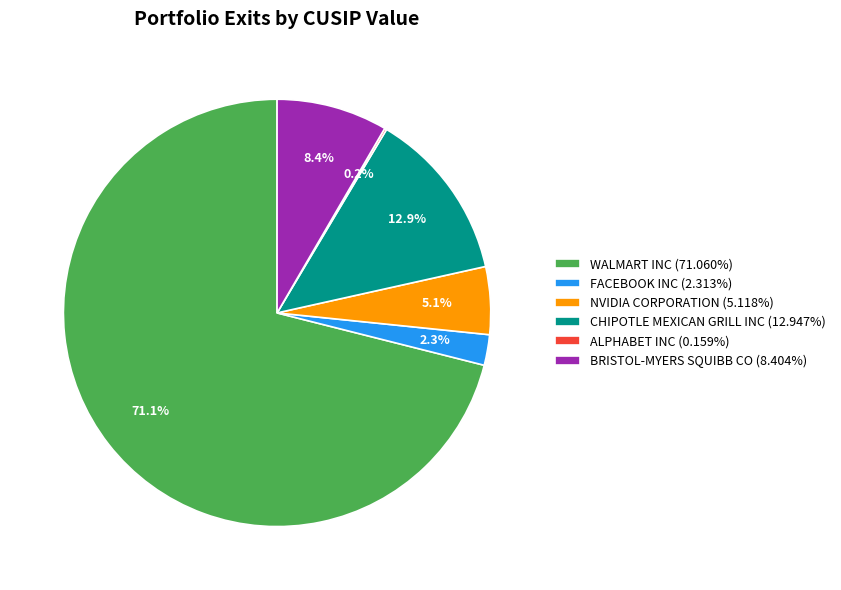

Which has a higher value, FACEBOOK INC or NVIDIA CORPORATION?

NVIDIA CORPORATION